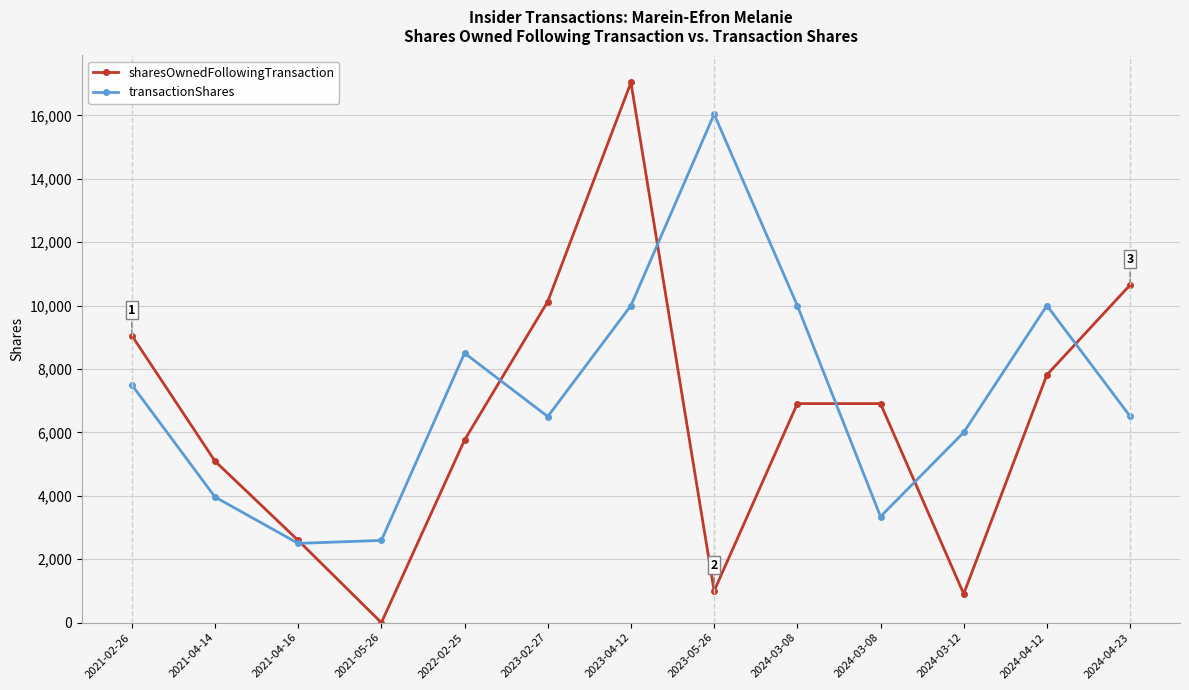

What are all the series names shown in the legend?

sharesOwnedFollowingTransaction, transactionShares